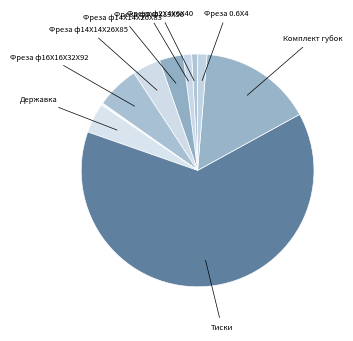

Is there a majority slice in this chart?

Yes